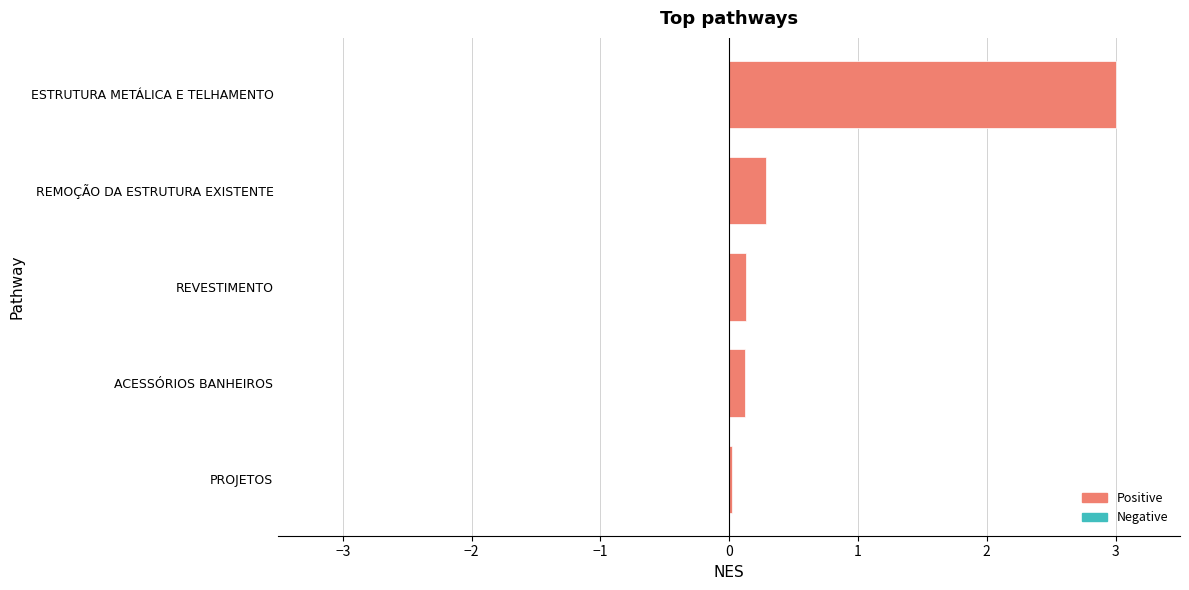

What is the greatest value displayed?

3.0